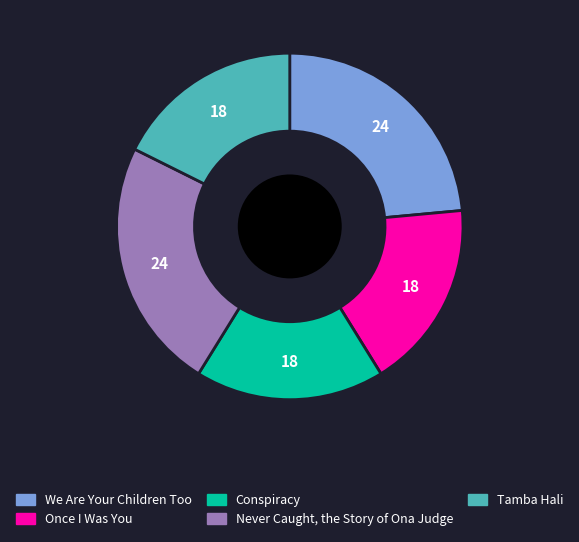

True or false: Conspiracy accounts for 24% of the total.

False